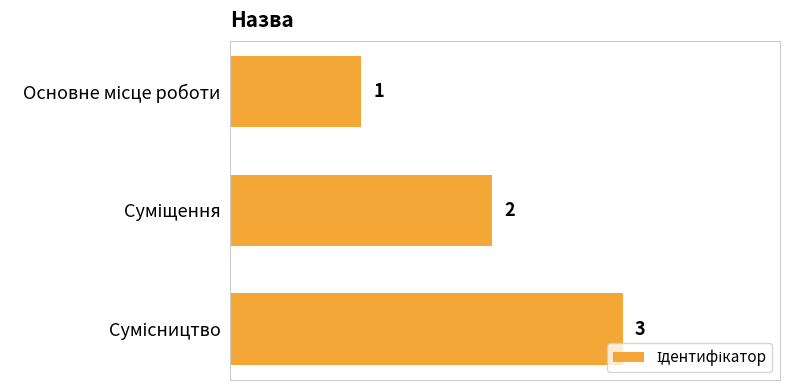

How many series are shown in this chart?

1